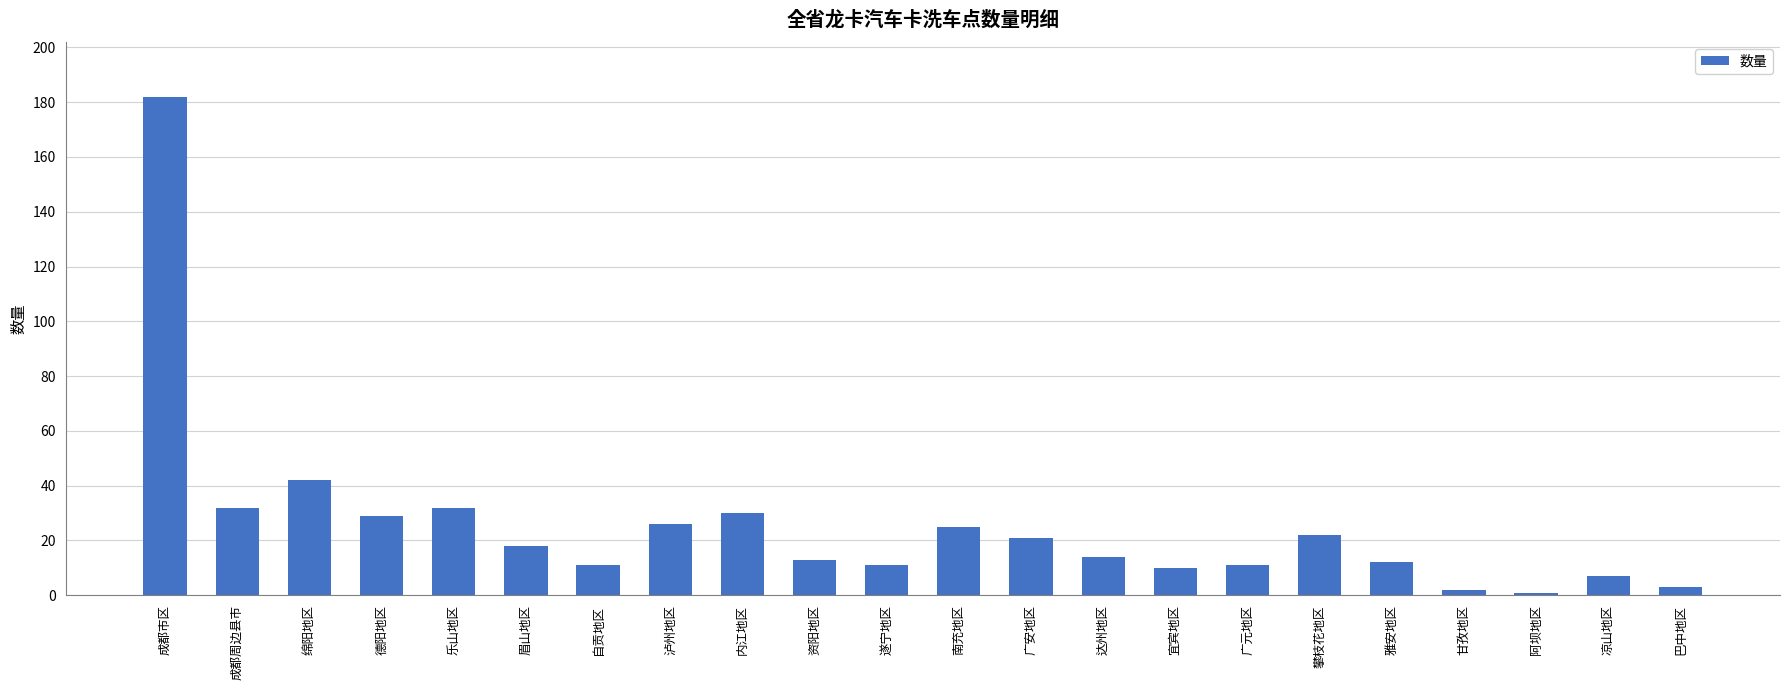

How many values are below 18?

11